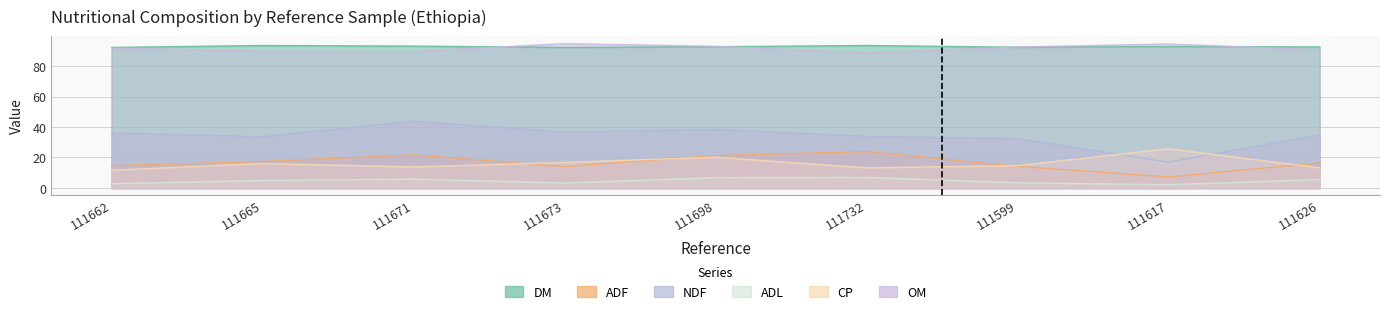

At how many categories does at least one series exceed 2?

9